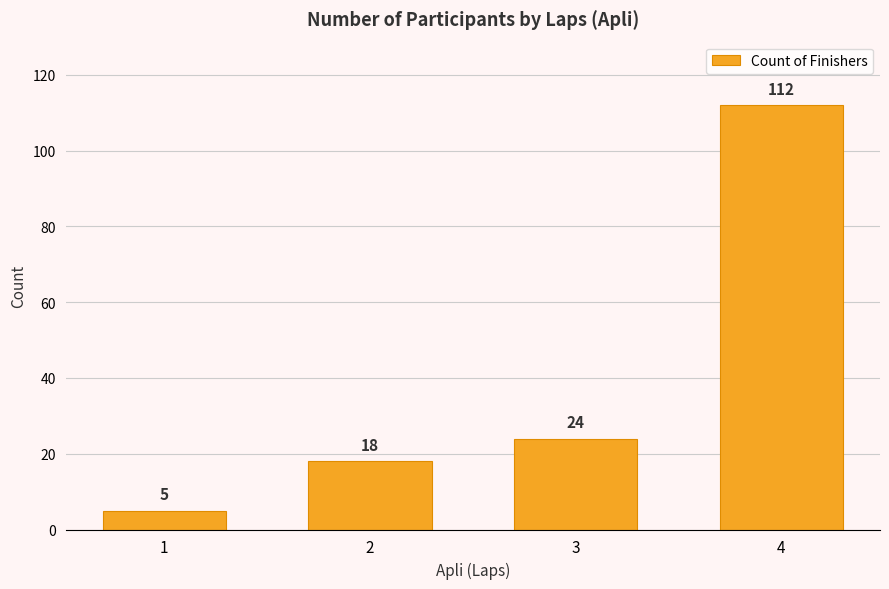

What is the minimum value shown in the chart?

5